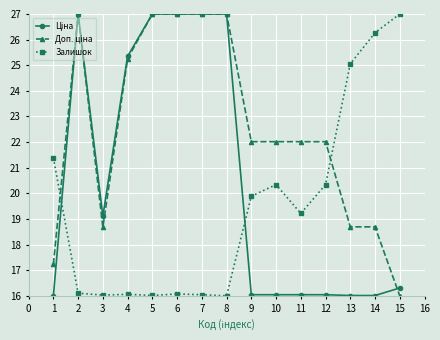

What is the minimum value shown in the chart?

16.0